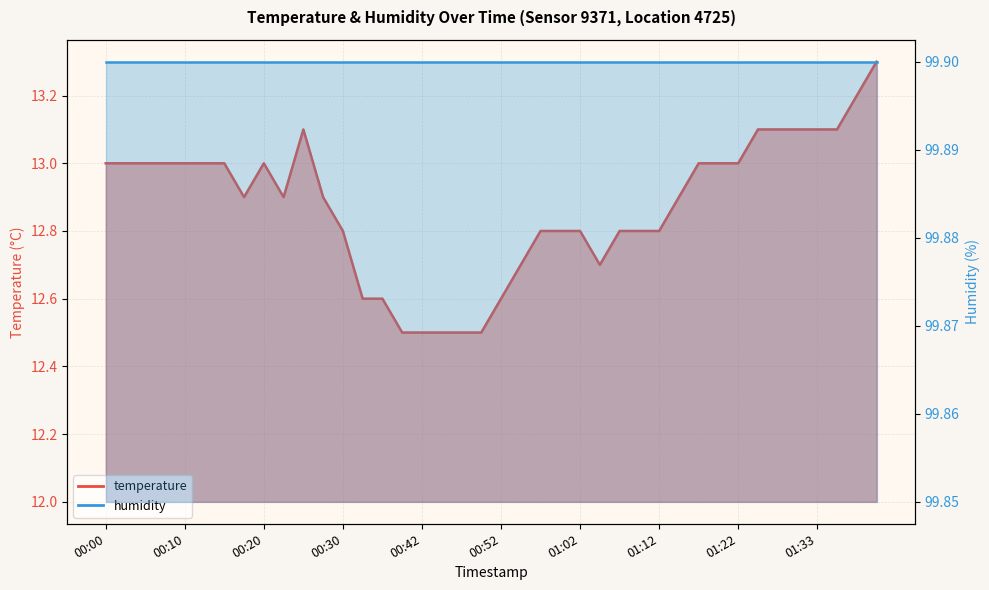

Read the value at 01:15.

12.9